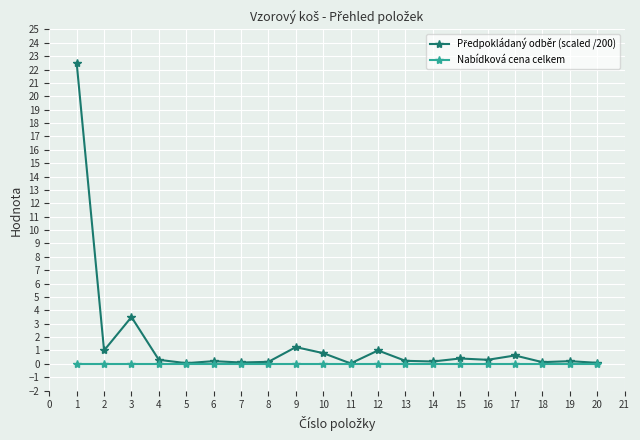

What is the total value across all series at 10?

0.8